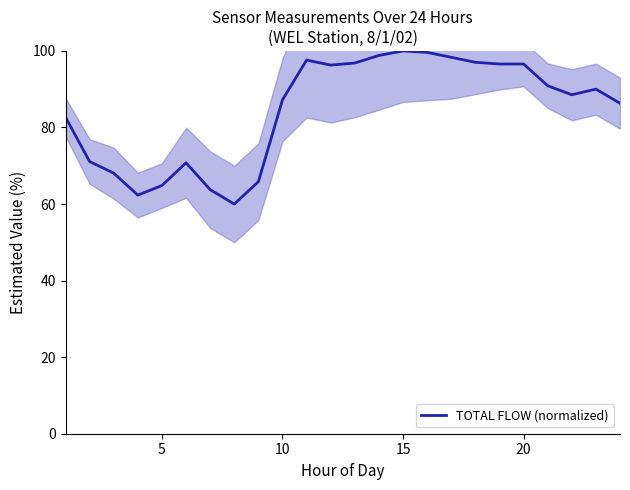

What is the highest value of the TOTAL FLOW (normalized) series?

100.0